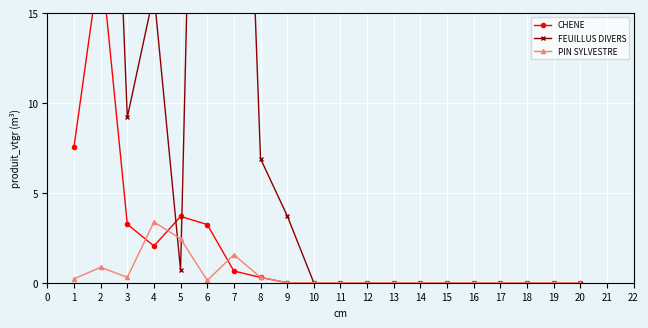

At which label does PIN SYLVESTRE reach its peak?

4